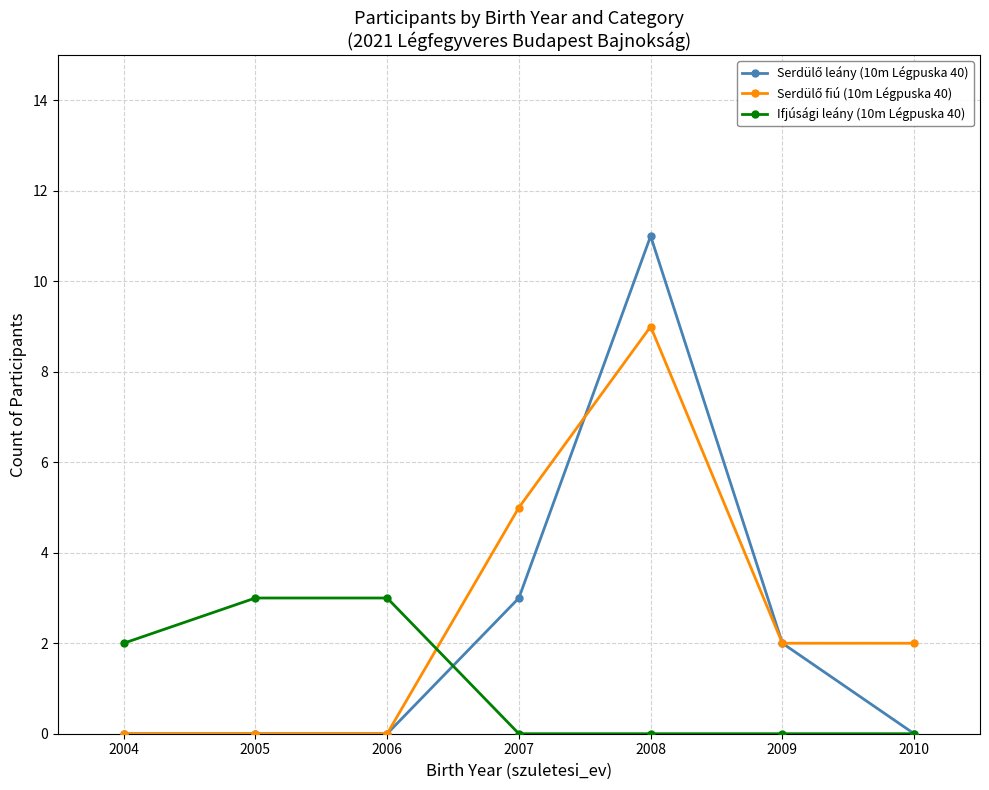

How many data points does each series have?

7